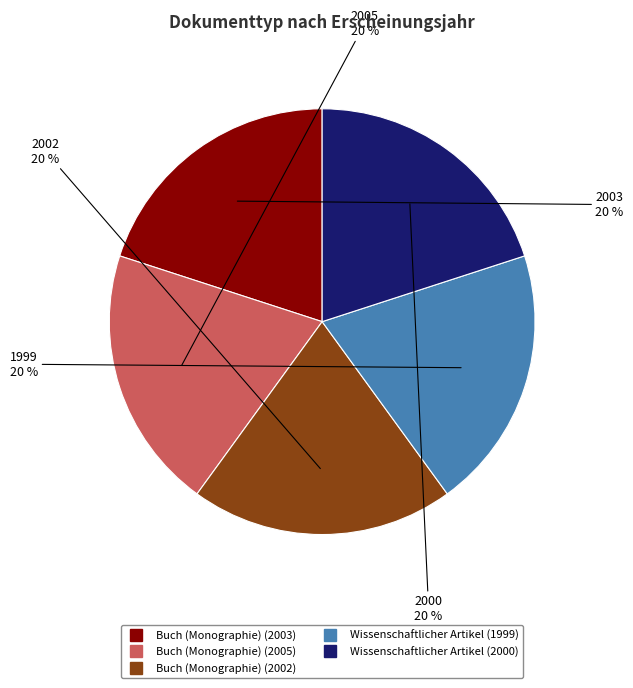

To the nearest percent, what is the average slice percentage?

20%